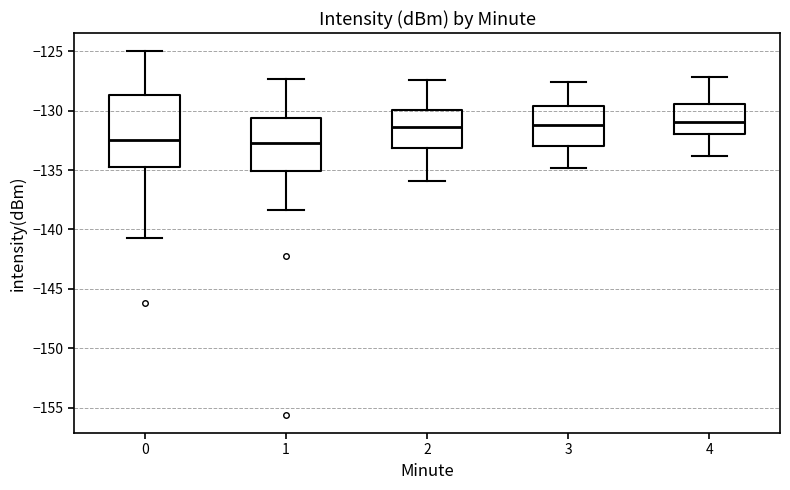

Where does the median line of the box at x = 2 sit on the y-axis? The values are not printed on the chart, so give them approximately, as read against the axis.

-131.5